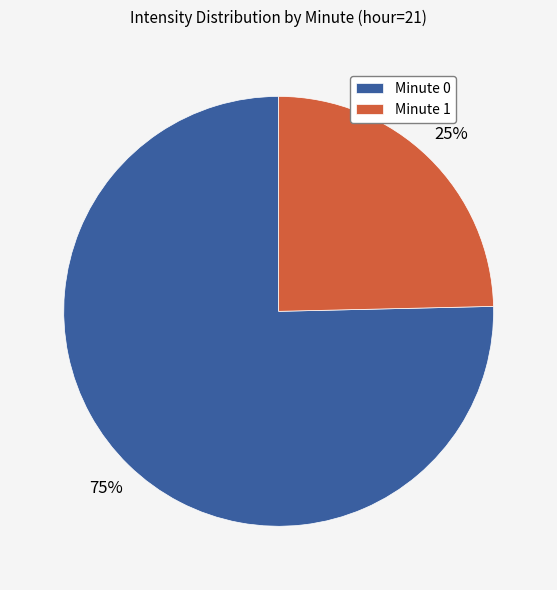

To the nearest percent, what is the combined percentage of Minute 0 and Minute 1?

100%